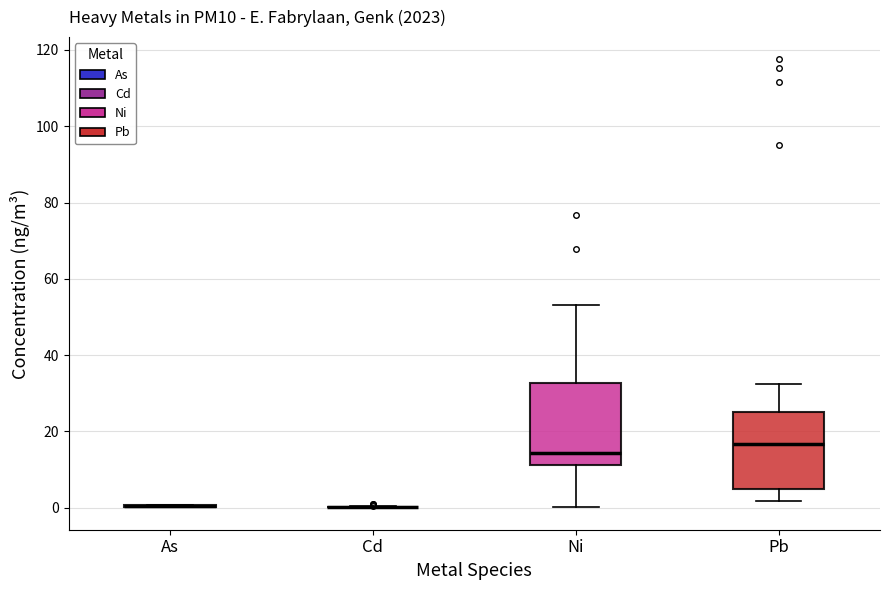

Where does the upper whisker of the box for Pb end on the y-axis? The values are not printed on the chart, so give them approximately, as read against the axis.

32